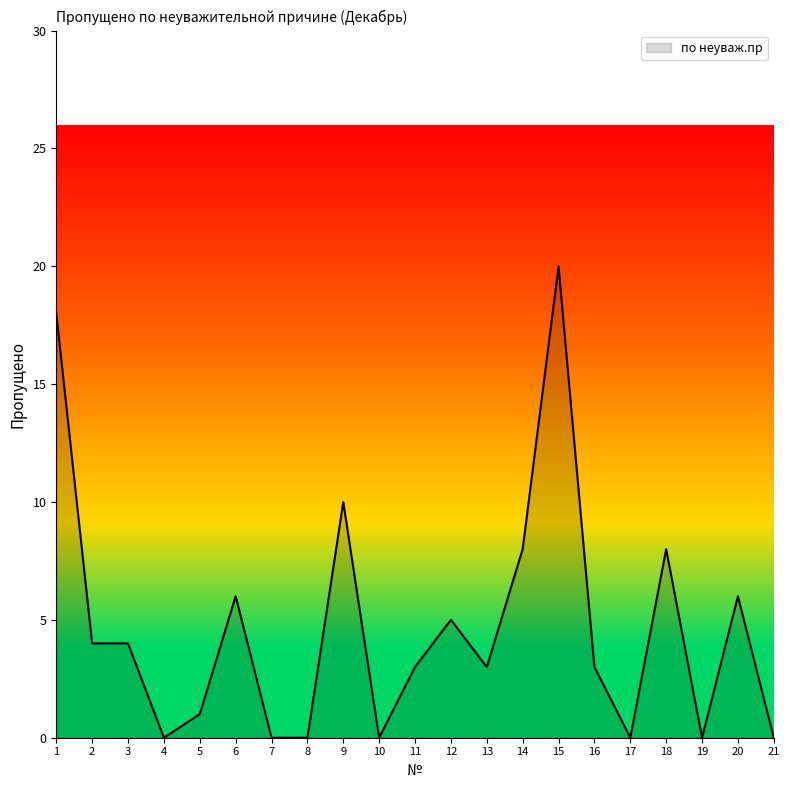

What is the change in value from 2 to 9?

+6